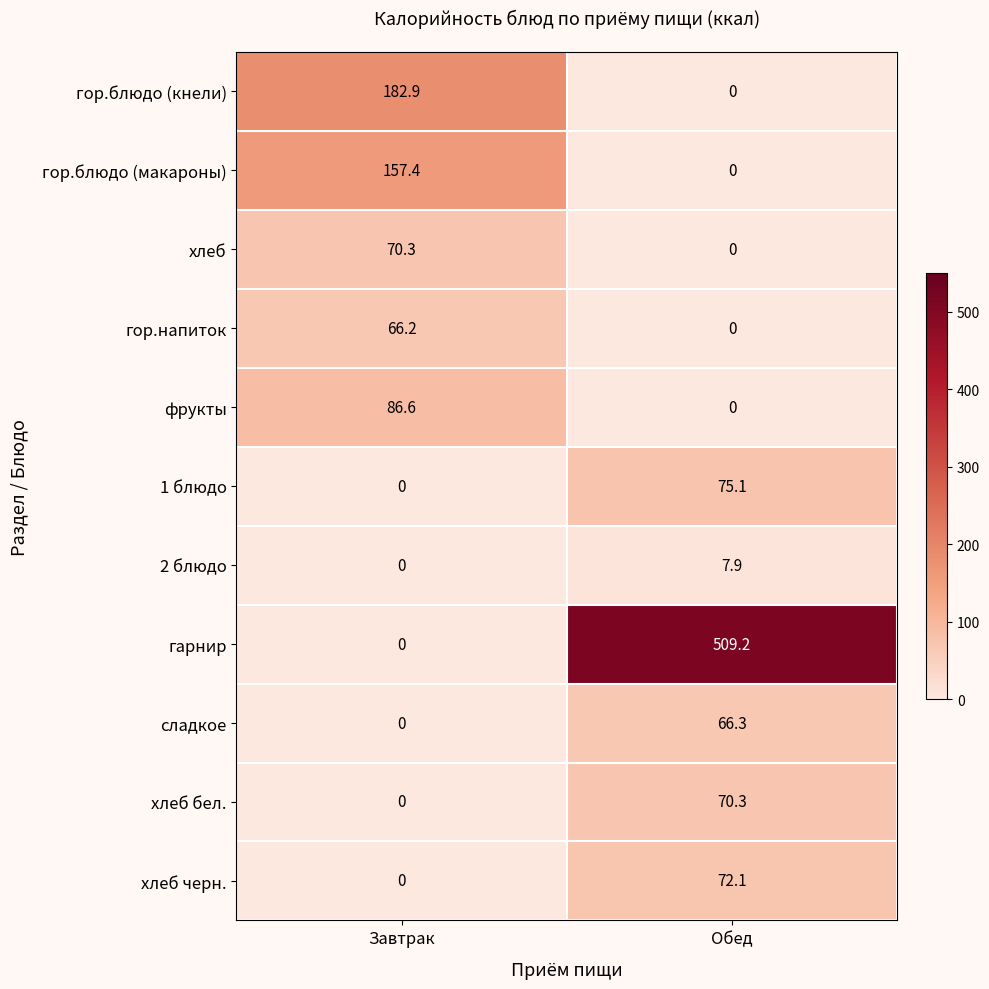

What is the total value across all series at Обед?

800.9